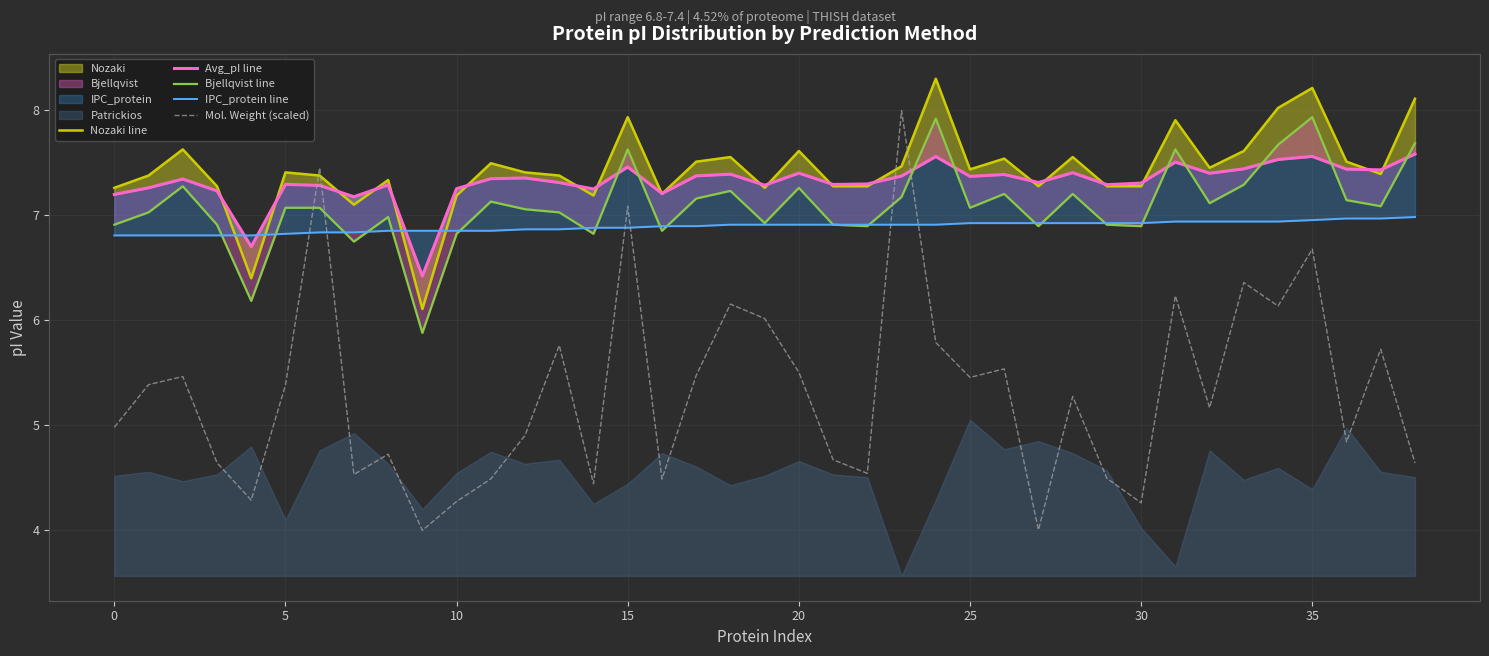

The value of Mol. Weight (scaled) at 25 is 8.1. True or false?

False